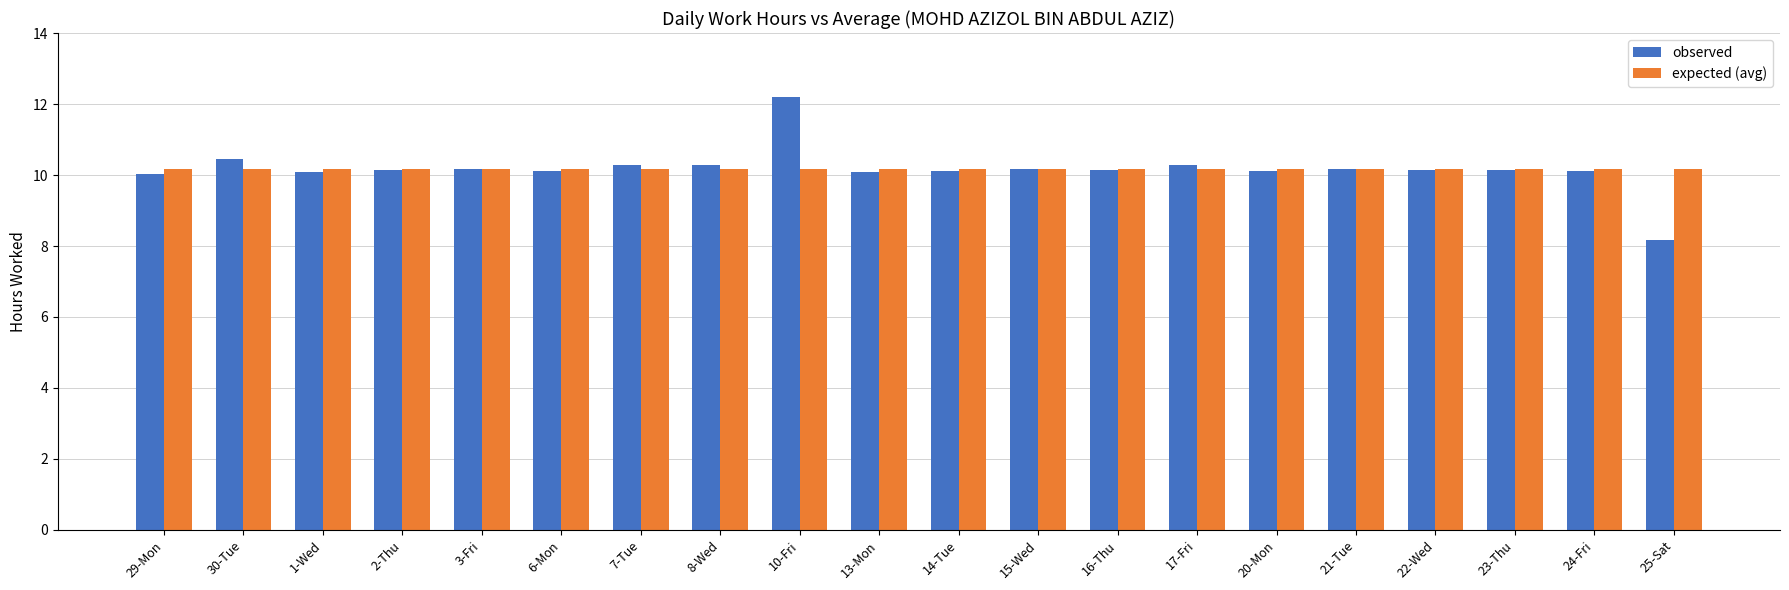

Is it true that observed equals 8.2 at 25-Sat?

True